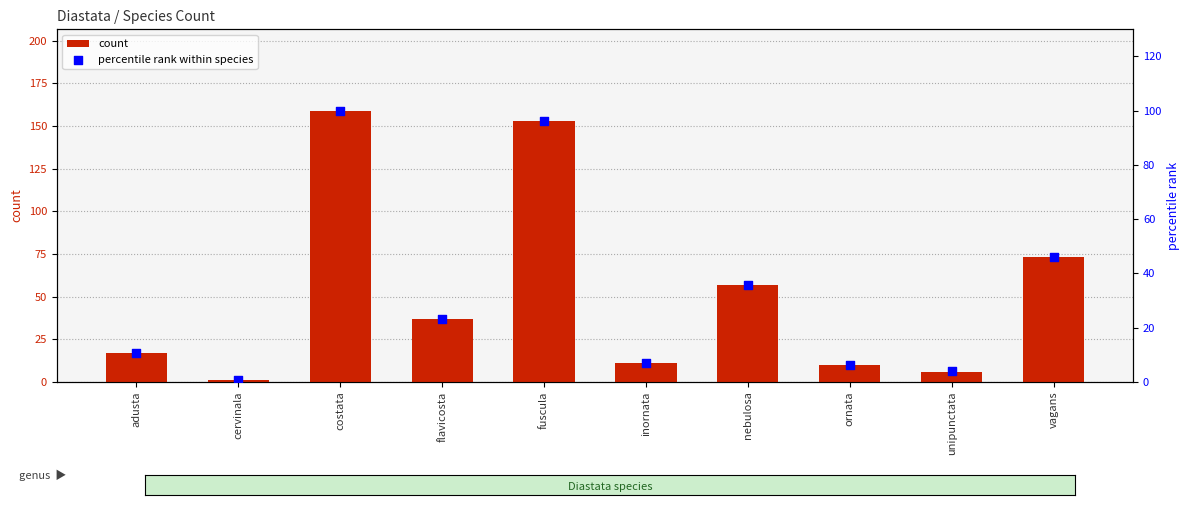

What are all the series names shown in the legend?

count, percentile rank within species